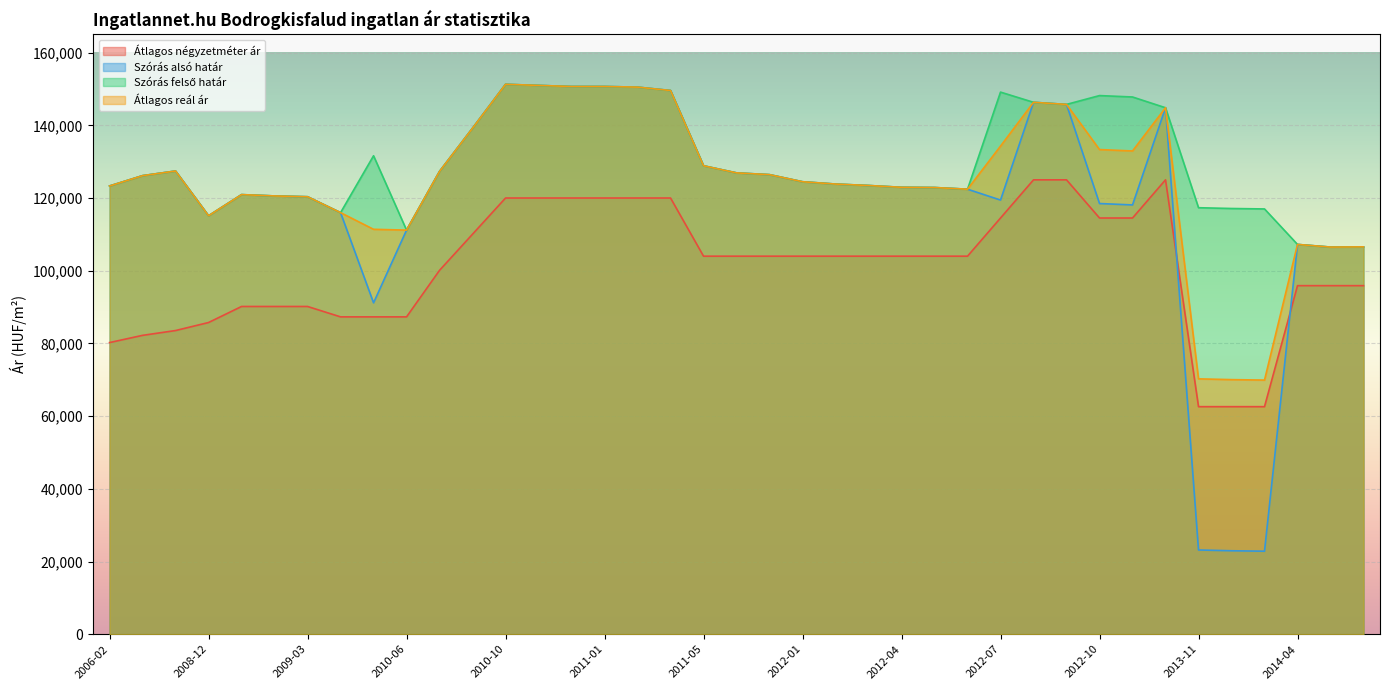

True or false: Átlagos négyzetméter ár and Átlagos reál ár intersect in this chart.

False